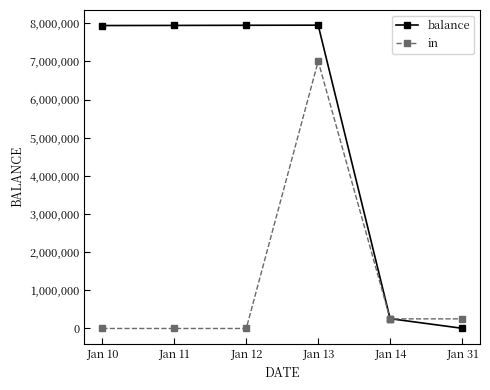

Where does the in series first go above 252000?

Jan 13